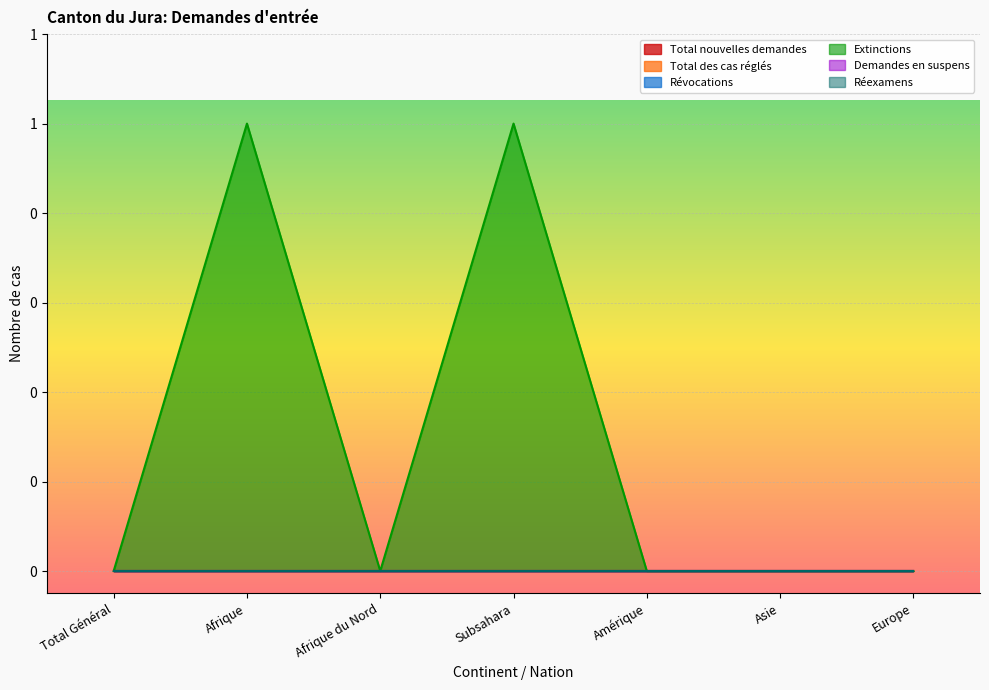

How many lines are shown in the chart?

6